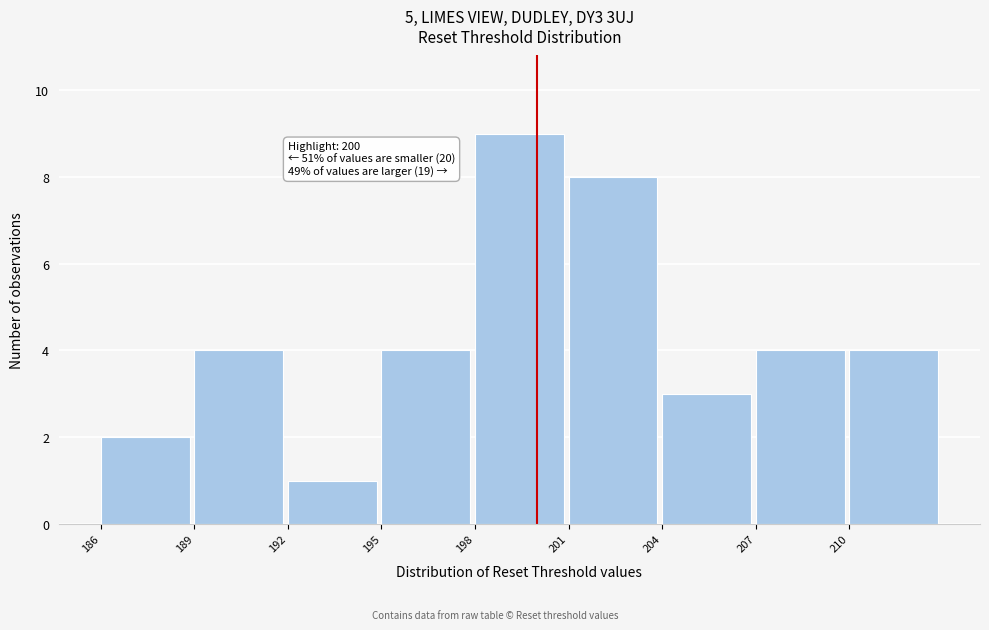

Which range on the x-axis has the tallest bar?

198 to 201